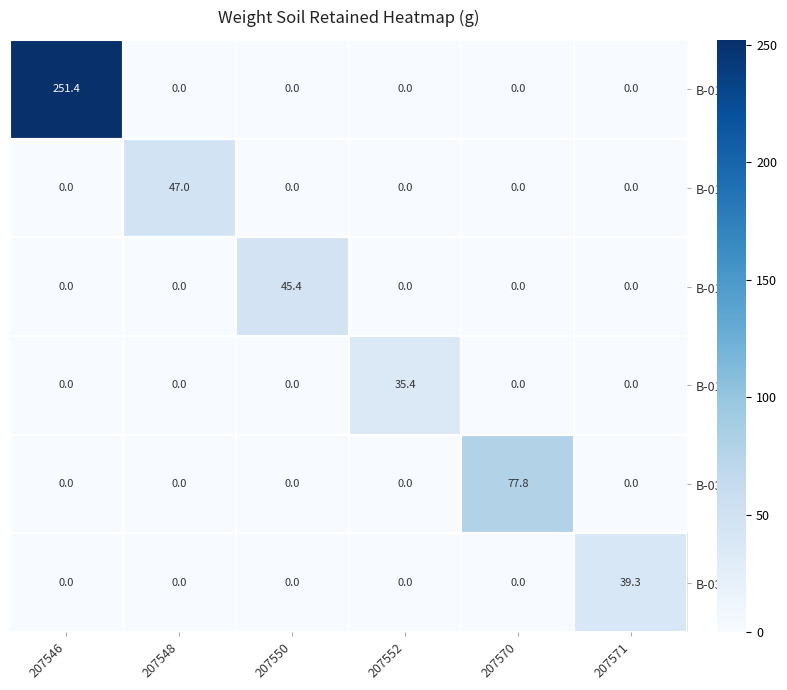

Is it true that B-01_3 equals 251.4 at 207546?

True